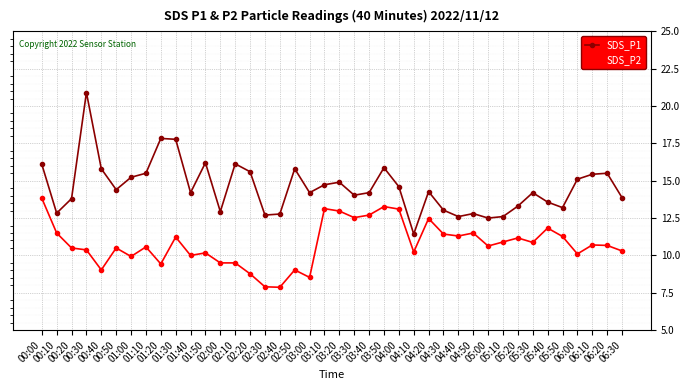

Is it true that SDS_P2 equals 16.0 at 02:50?

False